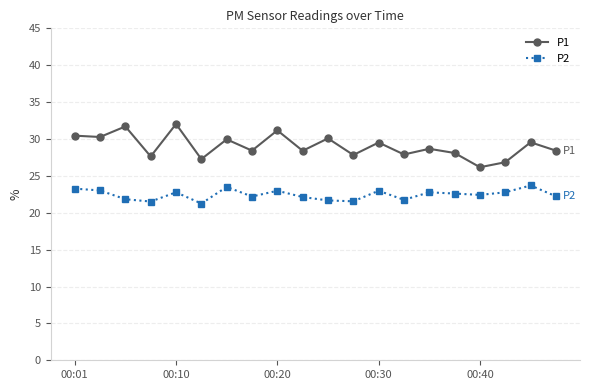

What is the value of the P2 point at the 16th from the left?

22.6